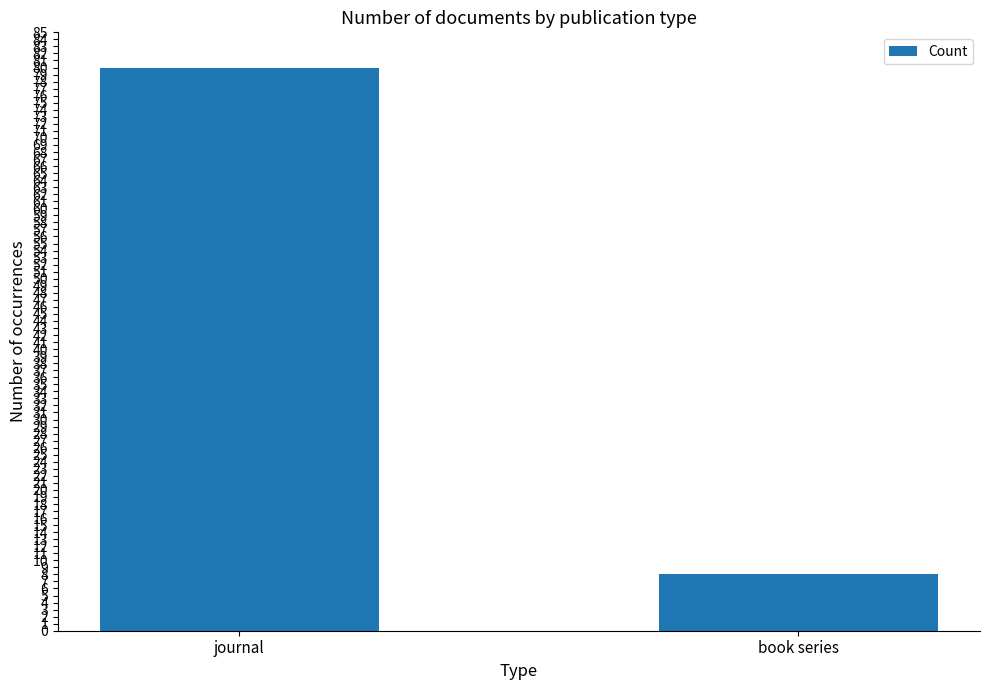

List the labels in order of value, largest first.

journal, book series